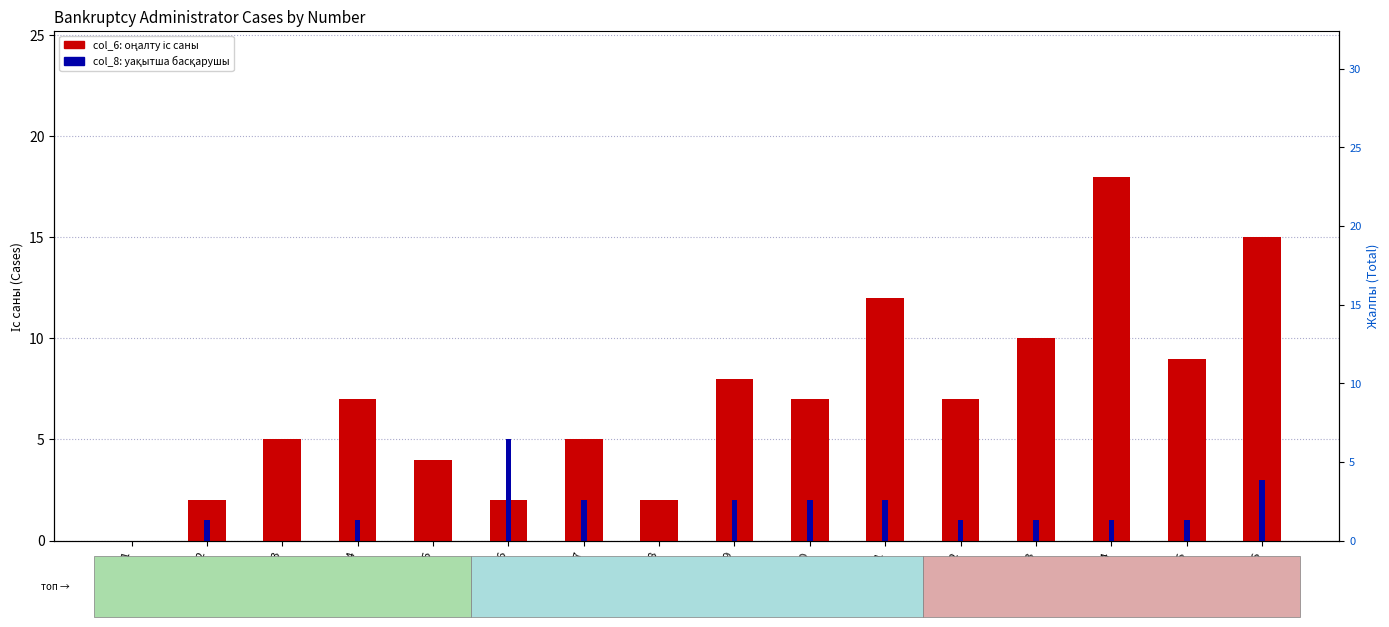

Reading left to right, list all the values displayed in this chart.

col_6 (rehabilitation cases): 0	2	5	7	4	2	5	2	8	7	12	7	10	18	9	15
col_8 (temporary admin): 0	1	0	1	0	5	2	0	2	2	2	1	1	1	1	3